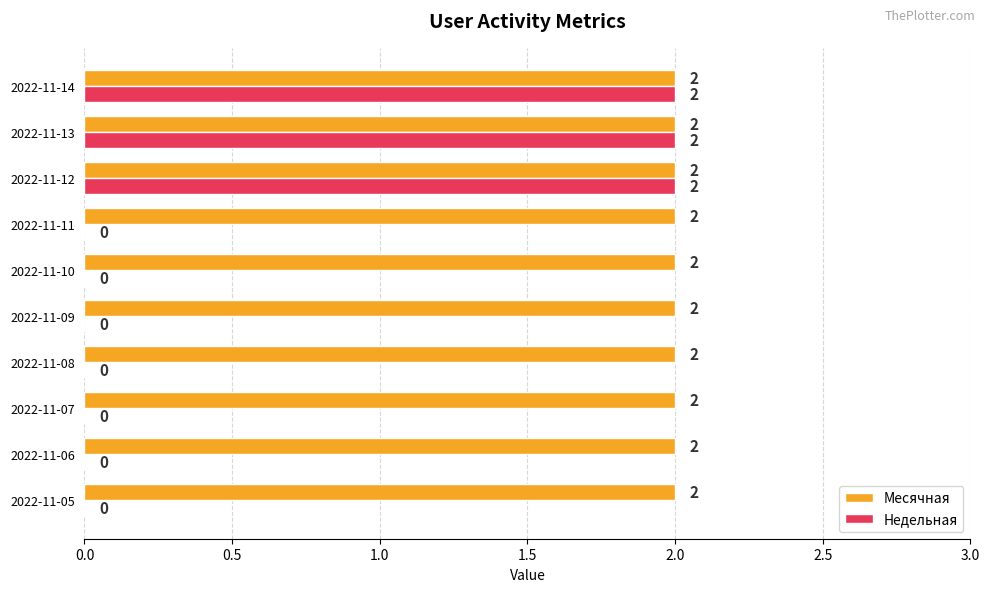

Which series changed the most between 2022-11-07 and 2022-11-14?

Недельная